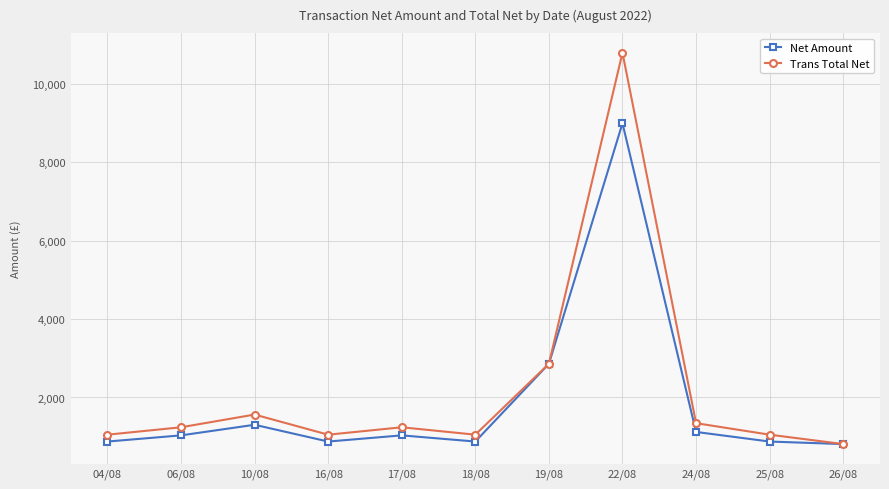

Which series has the largest total across all categories?

Trans Total Net